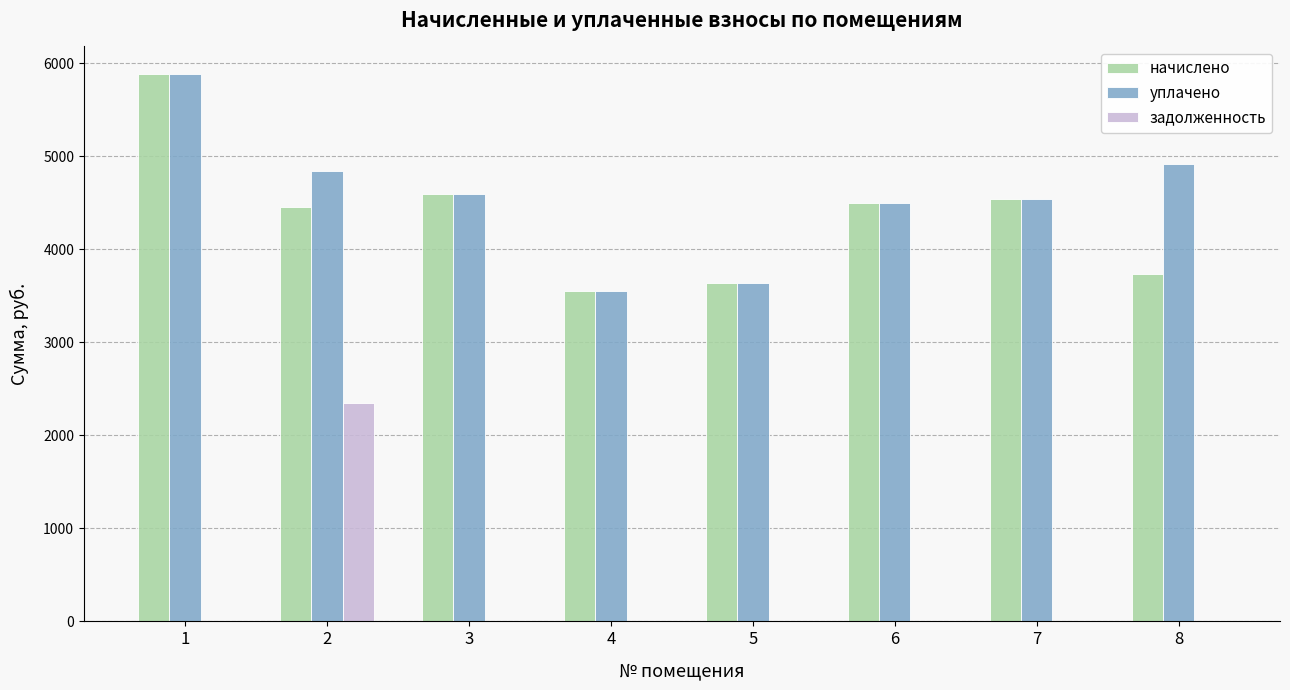

Does the chart contain stacked bars?

No